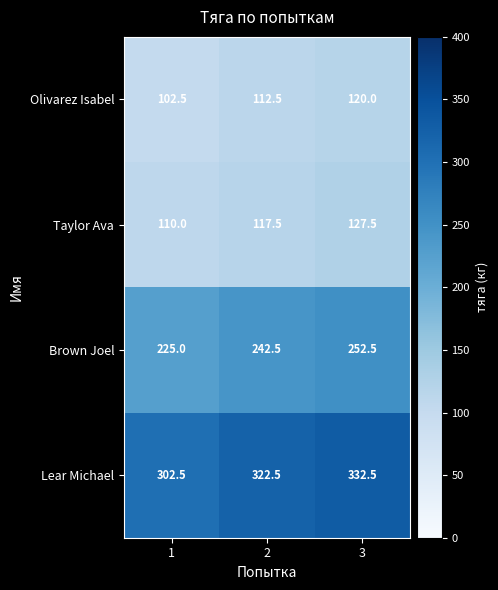

What is the greatest value displayed?

332.5